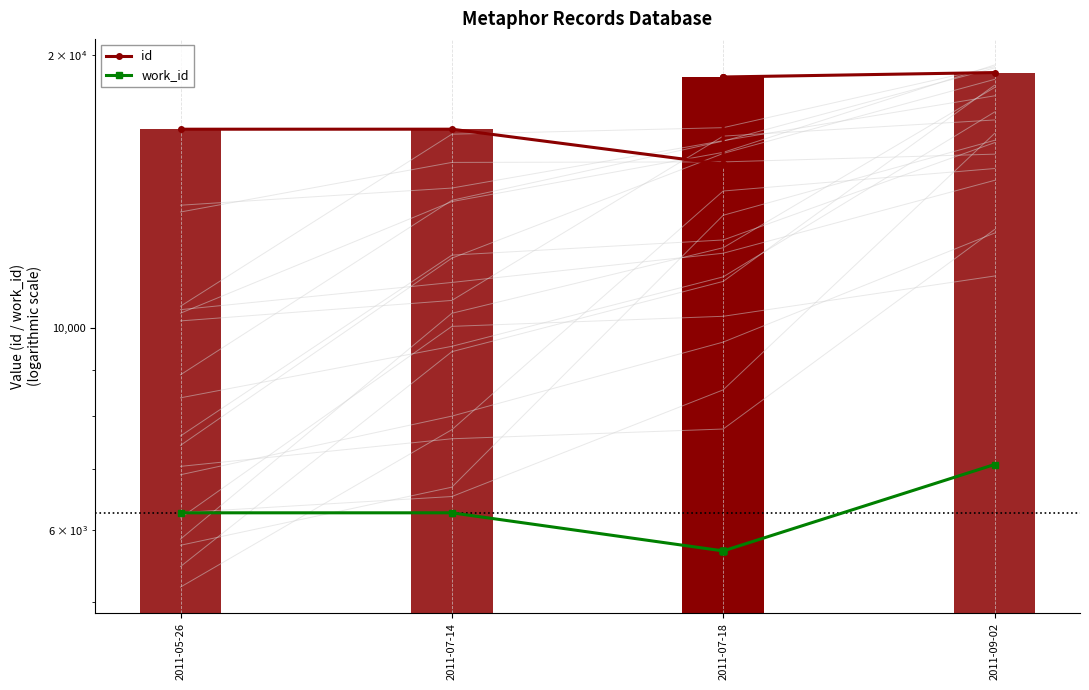

What value does the id series have at 2011-07-18, to the nearest 50?

15150